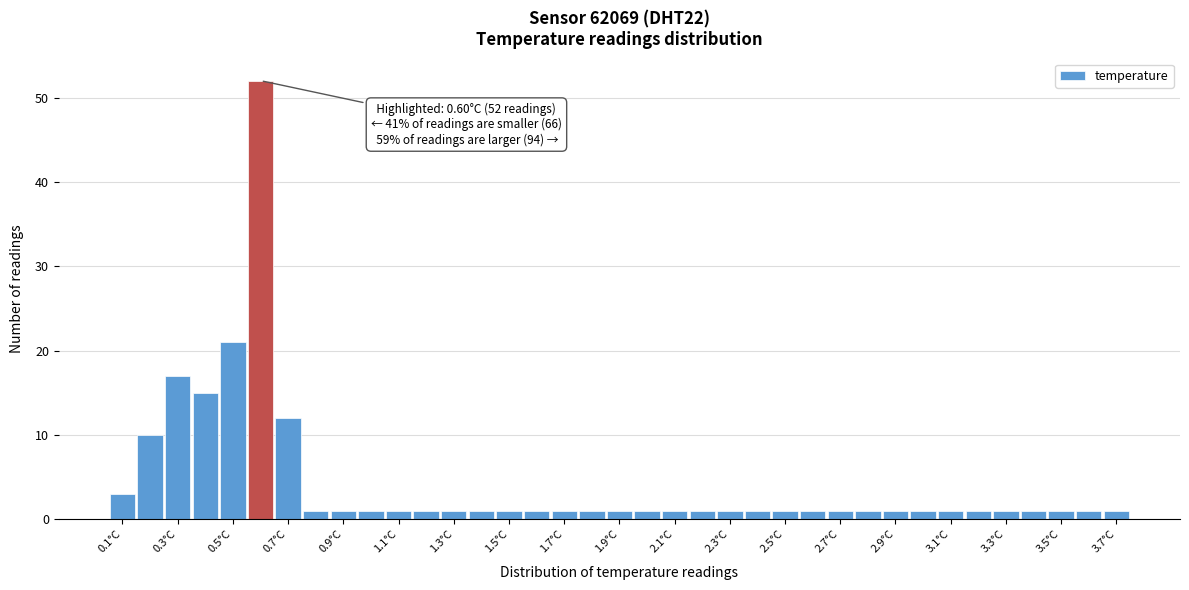

Over which range of the x-axis is the bar tallest?

0.55 to 0.65